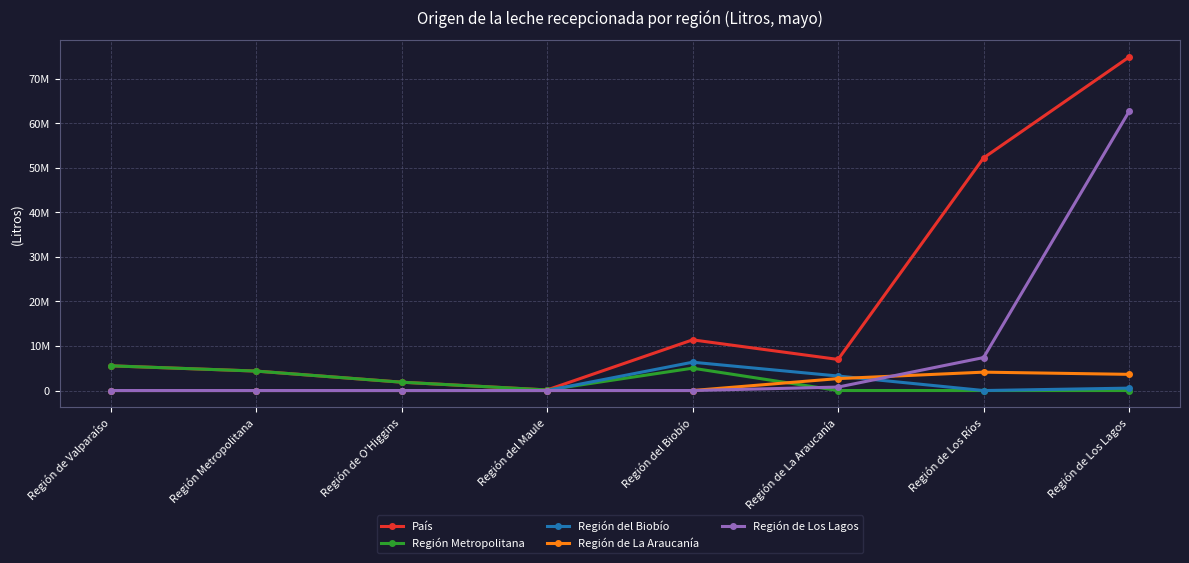

What are all the series names shown in the legend?

País, Región Metropolitana, Región del Biobío, Región de La Araucanía, Región de Los Lagos